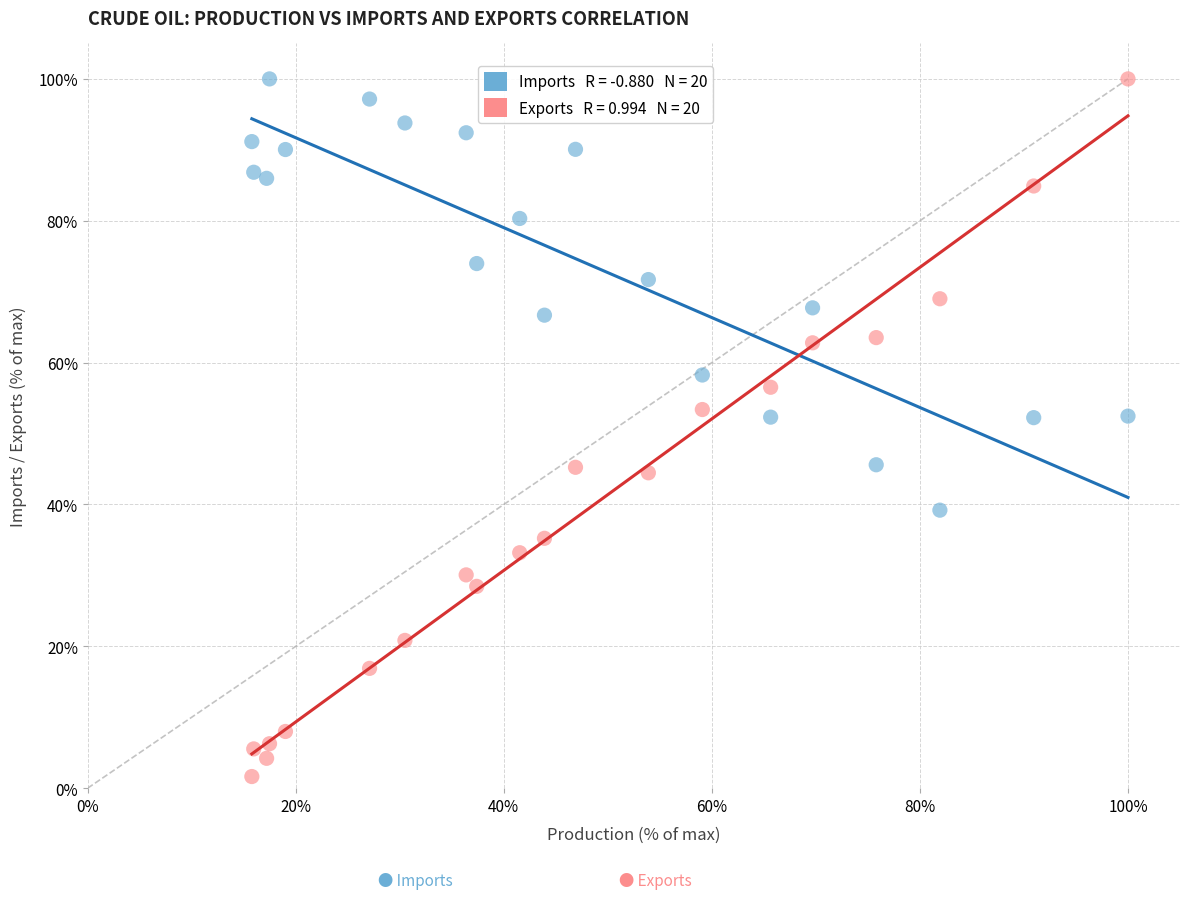

Across all data points, what is the range of X values (max minus min)?

84.2